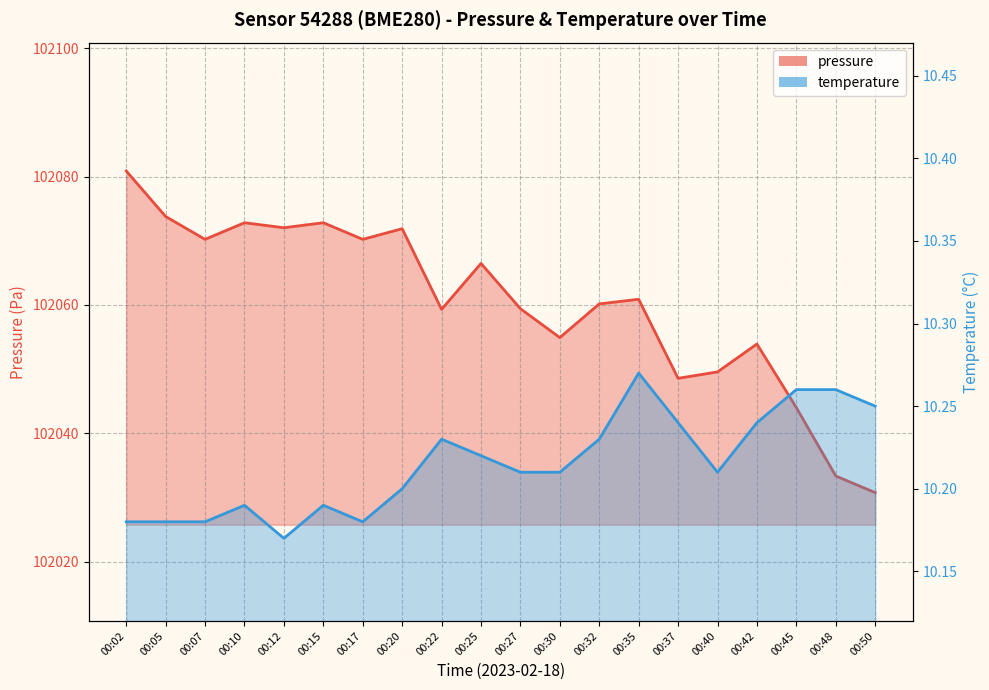

Where is the first local minimum for temperature?

00:12